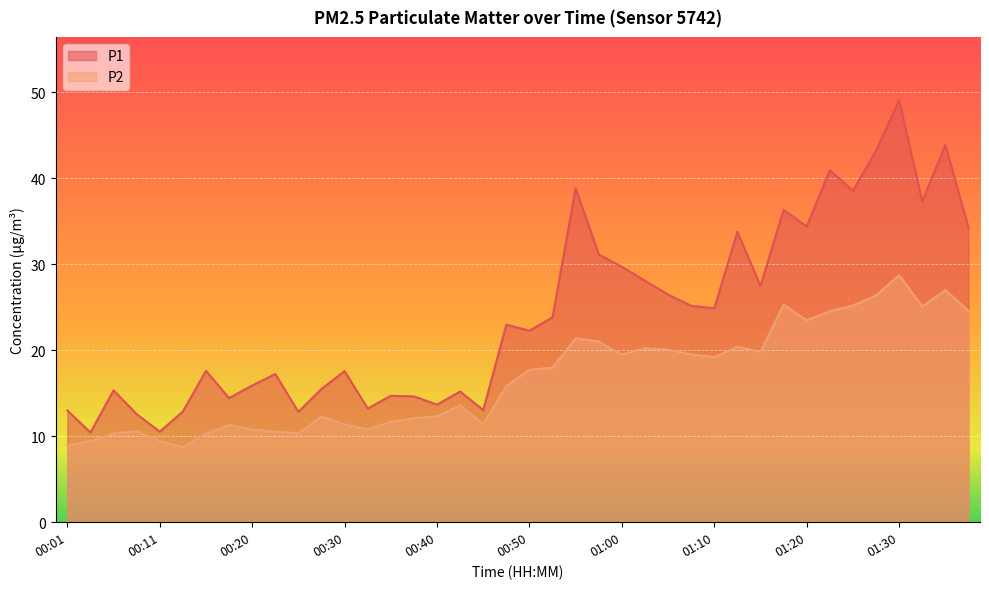

What is the approximate value of P2 at 00:01?

9.0